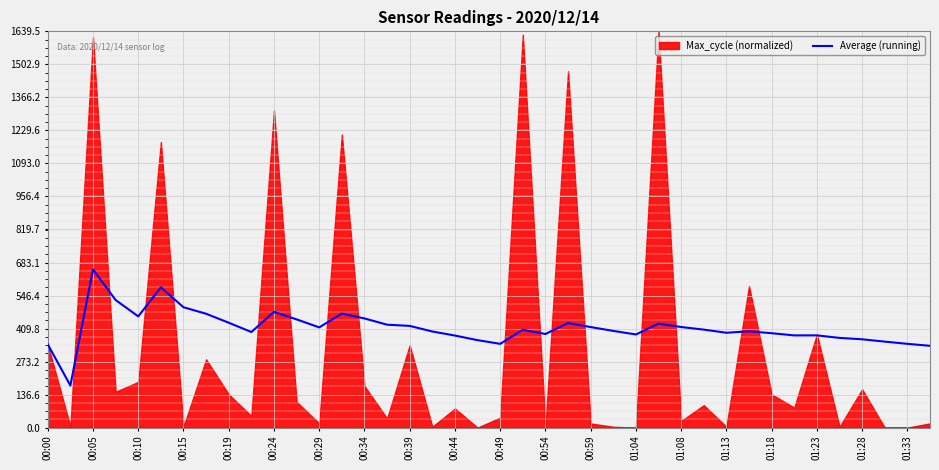

Which category has the highest value in the Average (running) series?

00:05